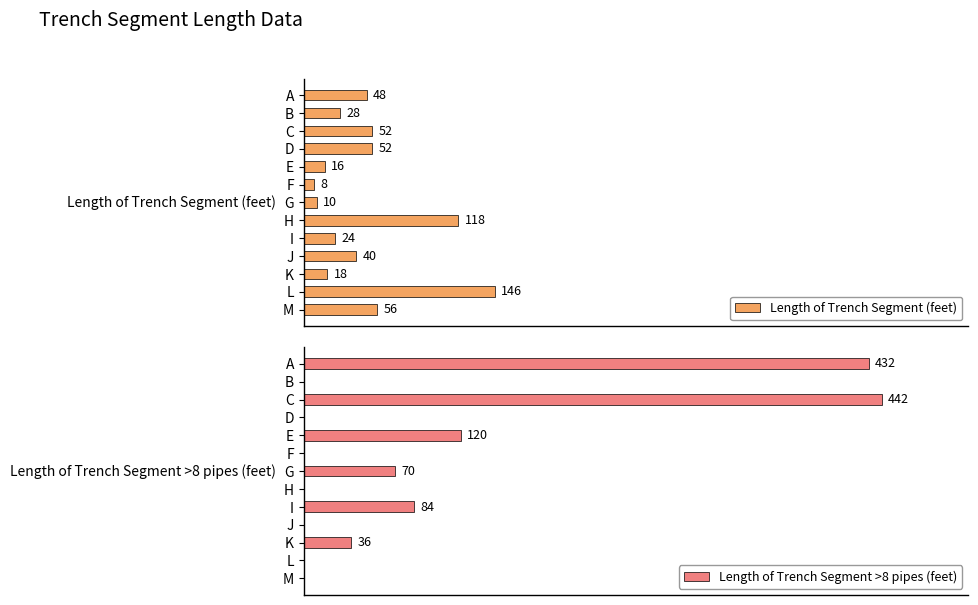

What is the greatest value displayed?

442